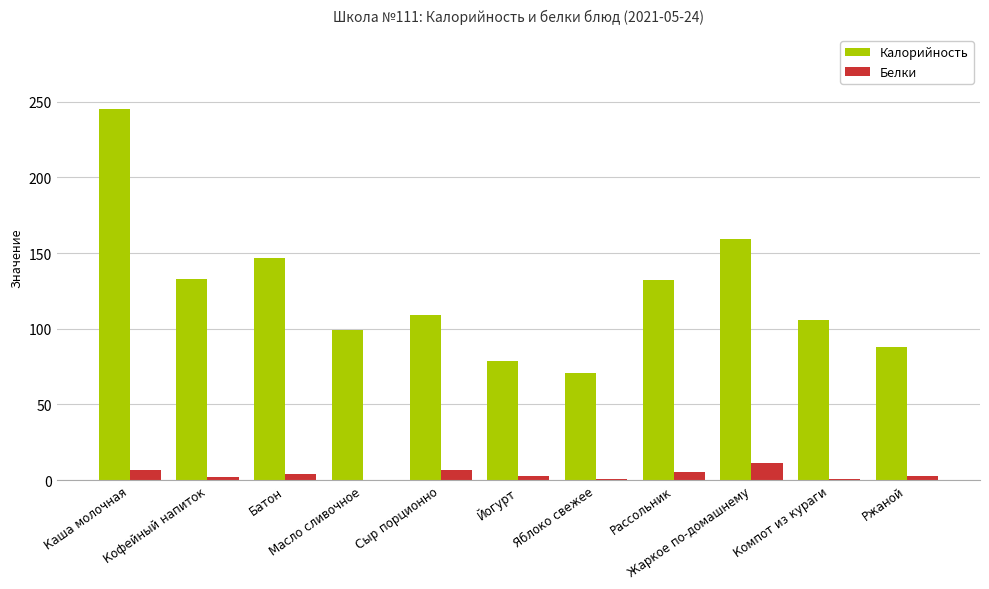

What is the maximum value for Белки?

11.4